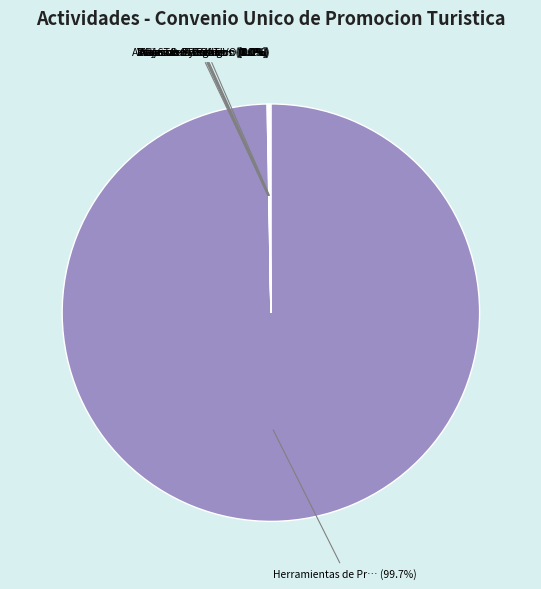

Does any single category account for the majority?

Yes